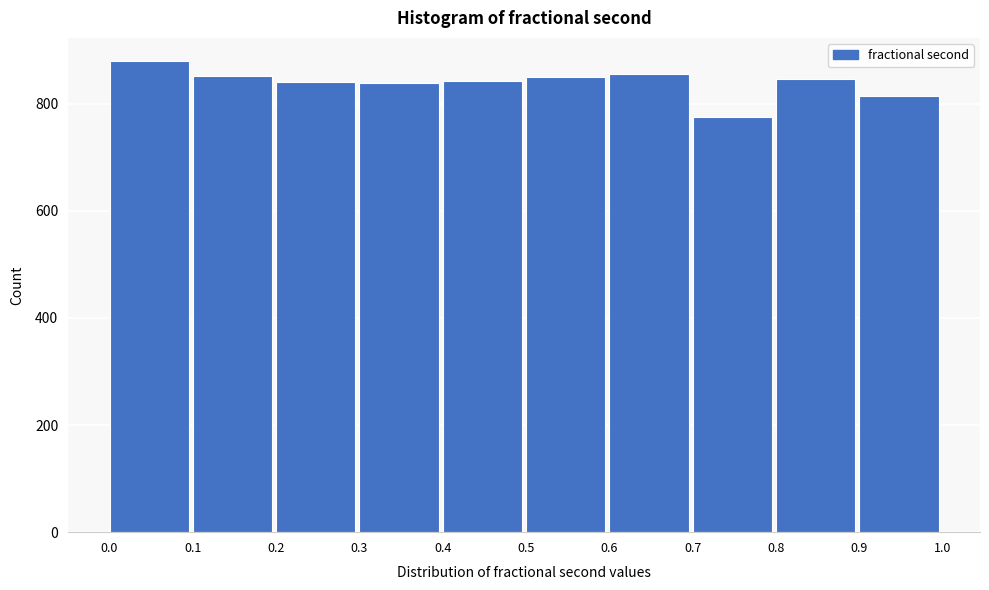

Reading left to right, transcribe this chart: for each bar, give the range it covers on the x-axis and its height. The values are not printed on the chart, so give them approximately, as read against the axis.

0.0 to 0.1: 880
0.1 to 0.2: 860
0.2 to 0.3: 840
0.3 to 0.4: 840
0.4 to 0.5: 840
0.5 to 0.6: 860
0.6 to 0.7: 860
0.7 to 0.8: 780
0.8 to 0.9: 840
0.9 to 1.0: 820